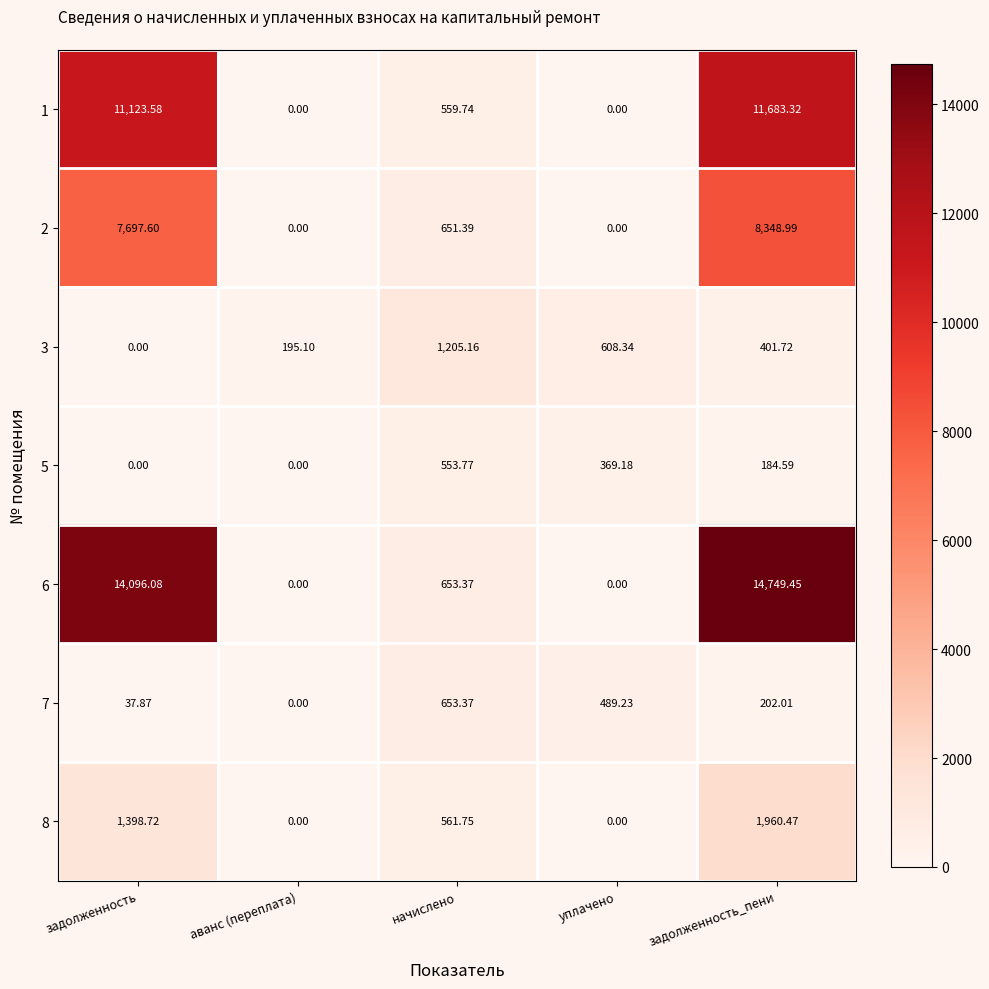

Rank the categories by 7 value from lowest to highest.

аванс (переплата), задолженность, задолженность_пени, уплачено, начислено